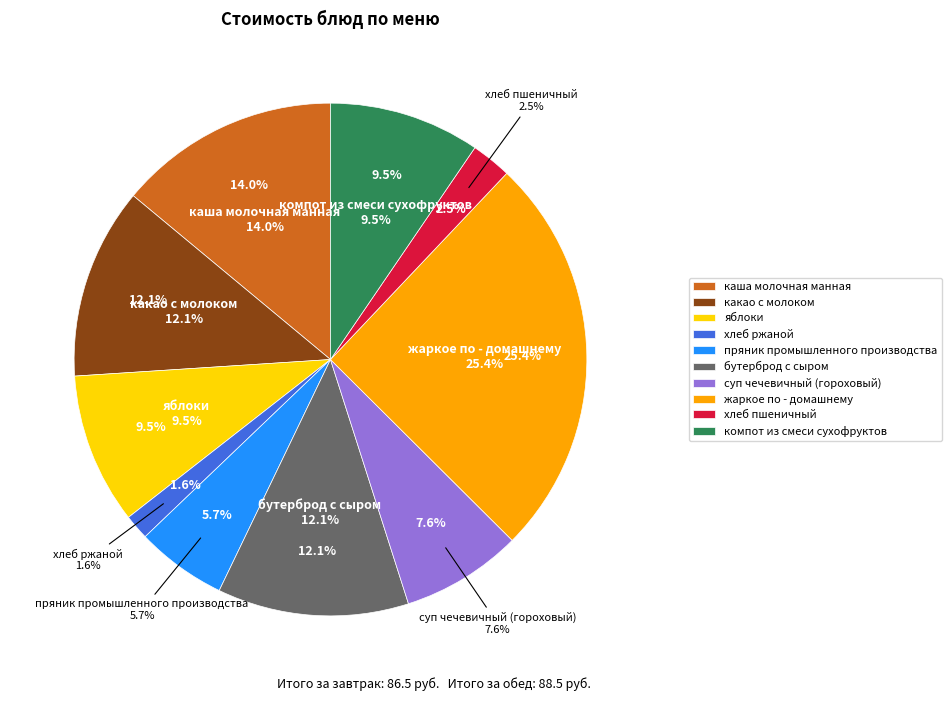

Is яблоки the majority of the pie?

No